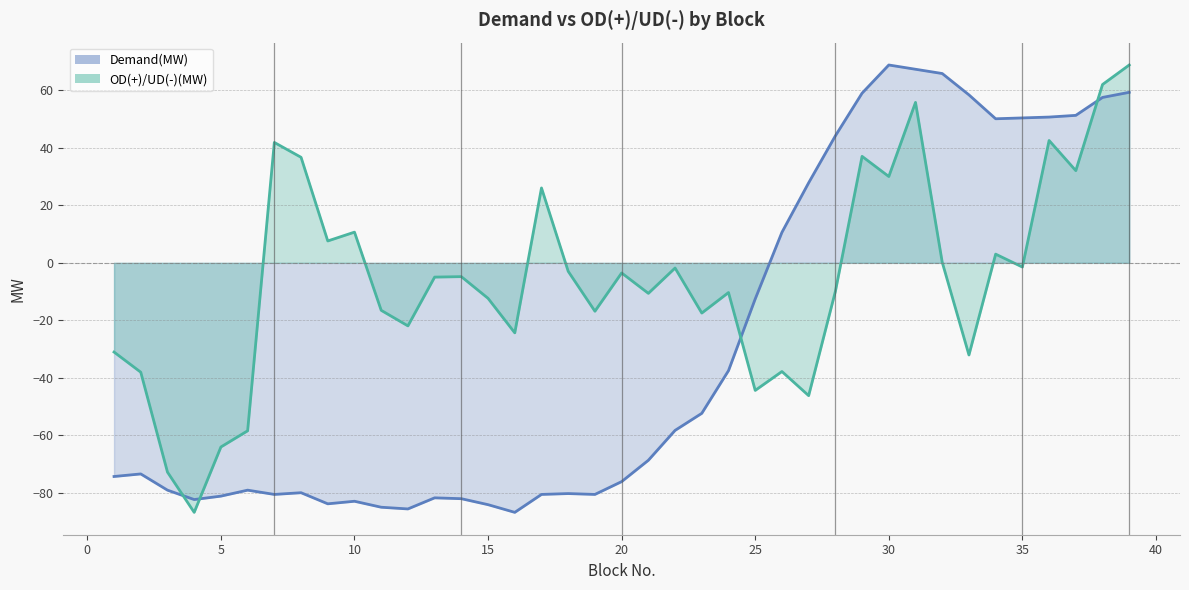

What value does the OD(+)/UD(-)(MW) series have at 8?

36.7